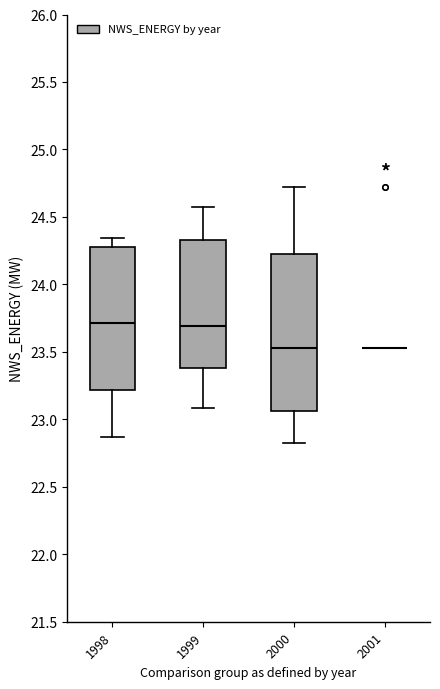

Reading left to right, transcribe this box plot: for each box, give where its median line is, the range the box spans, and where its two whiskers end, as read against the y-axis. The values are not printed on the chart, so give them approximately, as read against the axis.

1998: median 23.70, box 23.20 to 24.30, whiskers 22.85 to 24.35
1999: median 23.70, box 23.40 to 24.35, whiskers 23.10 to 24.55
2000: median 23.55, box 23.05 to 24.25, whiskers 22.80 to 24.70
2001: box collapsed to a line at 23.55, whiskers 23.55 to 23.55